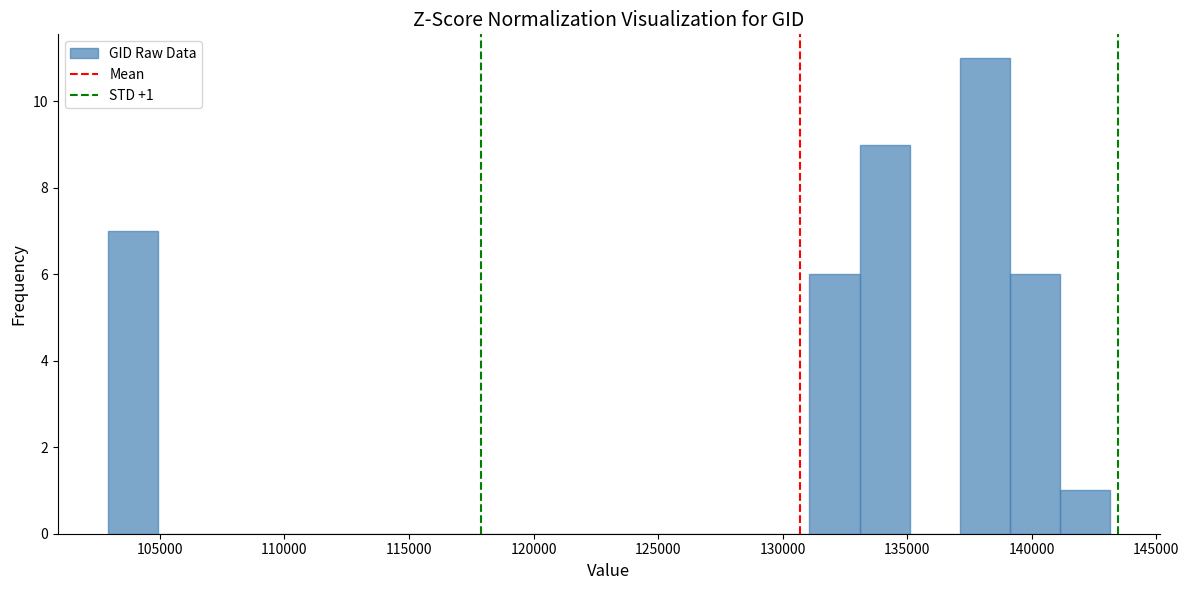

Which range on the x-axis has the tallest bar?

137000 to 139000